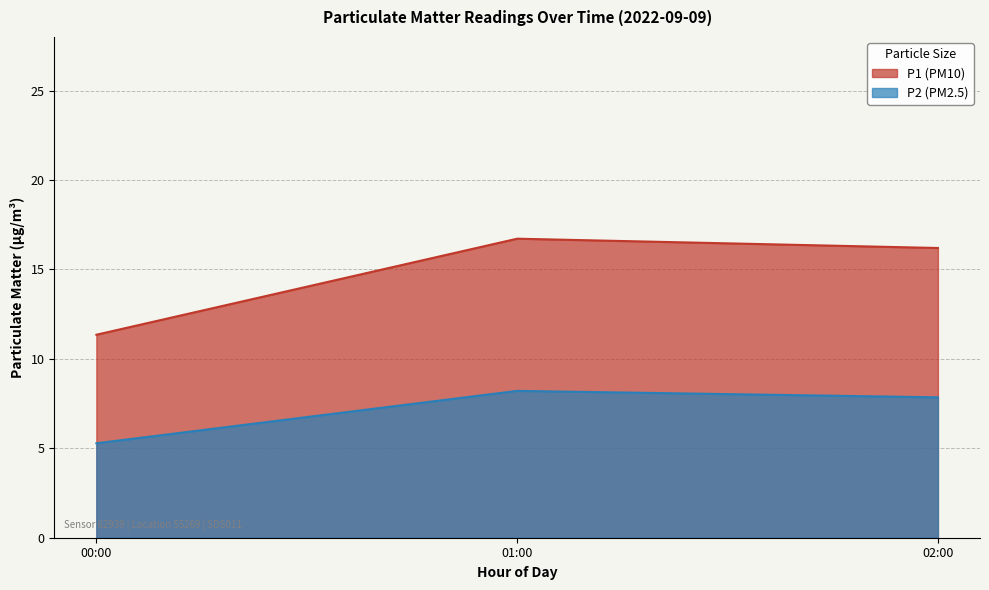

Which series has the largest total across all categories?

P1 (PM10)